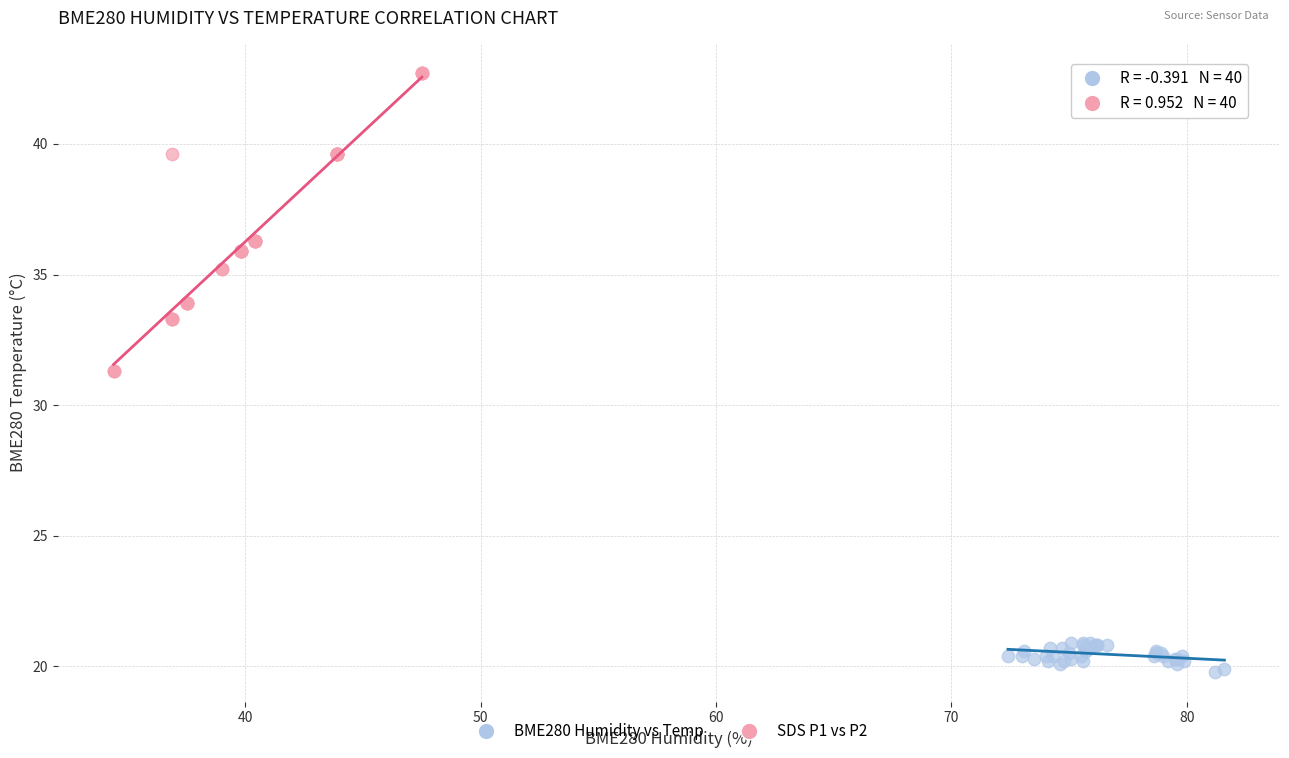

Which series has the largest Y range (max minus min)?

SDS P1 vs P2